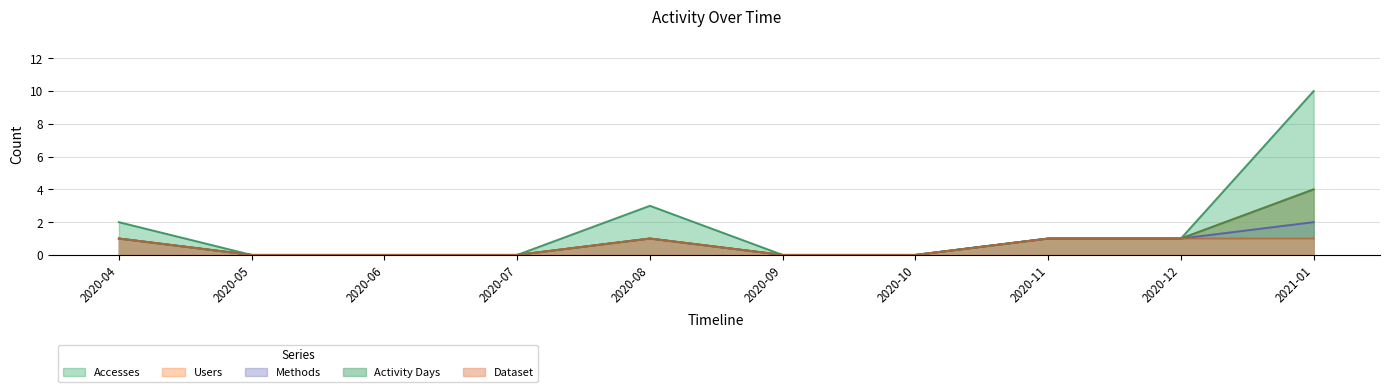

What is the greatest value displayed?

10